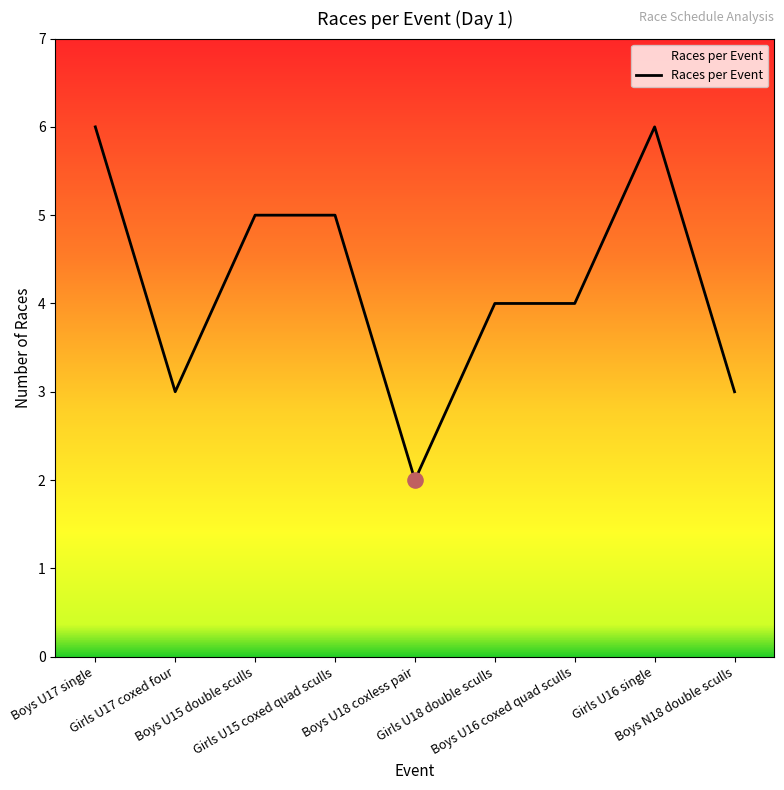

What is the change in value from Girls U17 coxed four to Girls U16 single?

+3